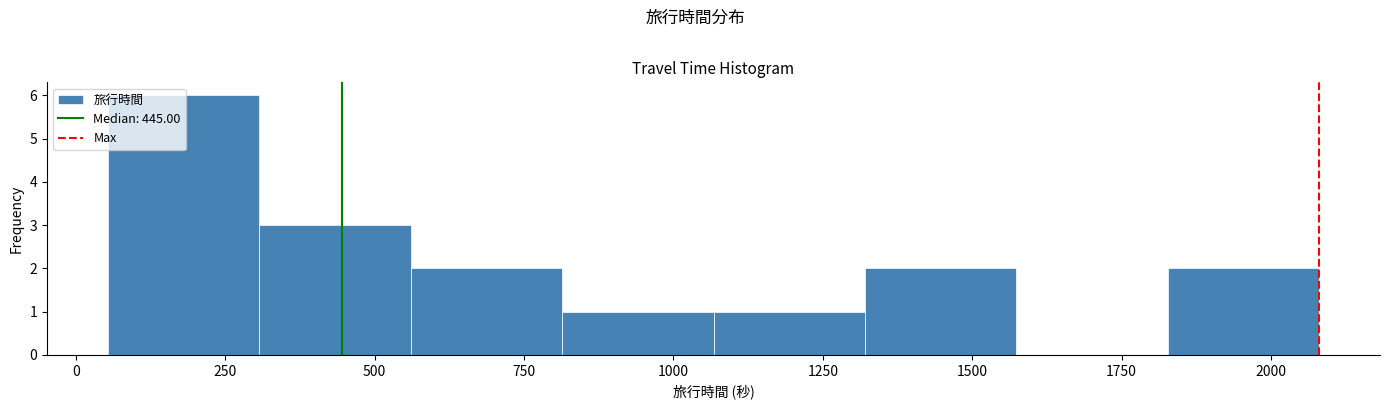

How tall is the bar that spans 550 to 800 on the x-axis? Neither the bar edges nor the heights are printed on the chart, so give them approximately, as read against the axes.

2